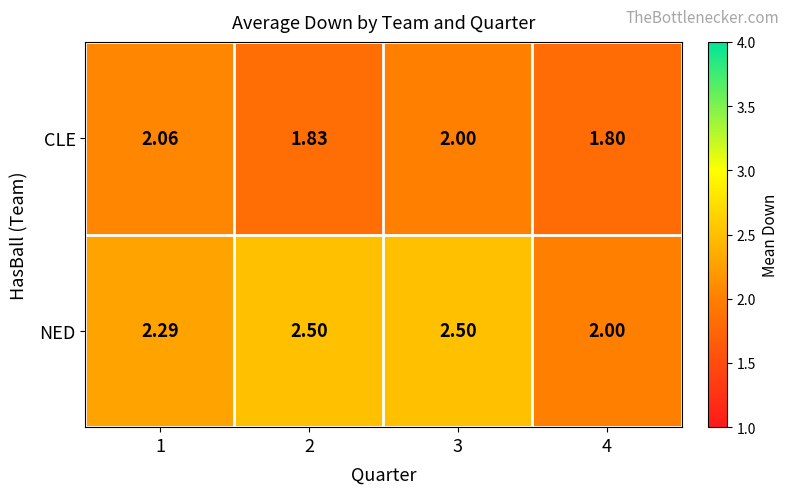

Is the value of CLE at 1 greater than the value of NED at 2?

No